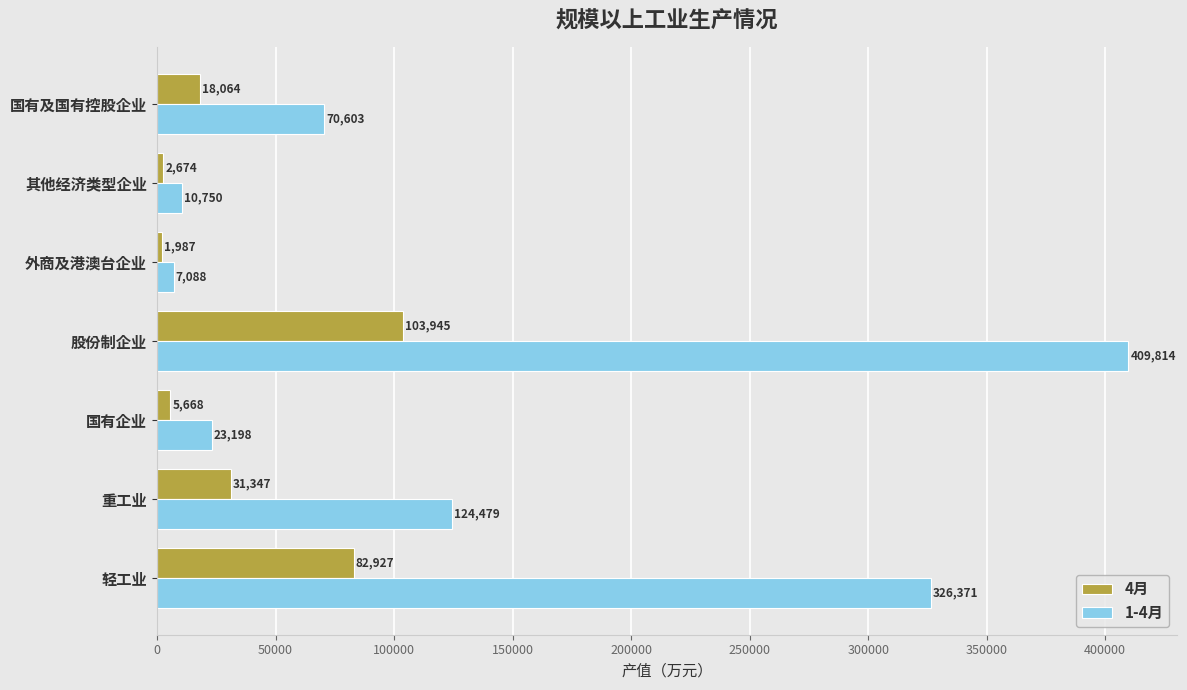

Which series has the largest total across all categories?

1-4月